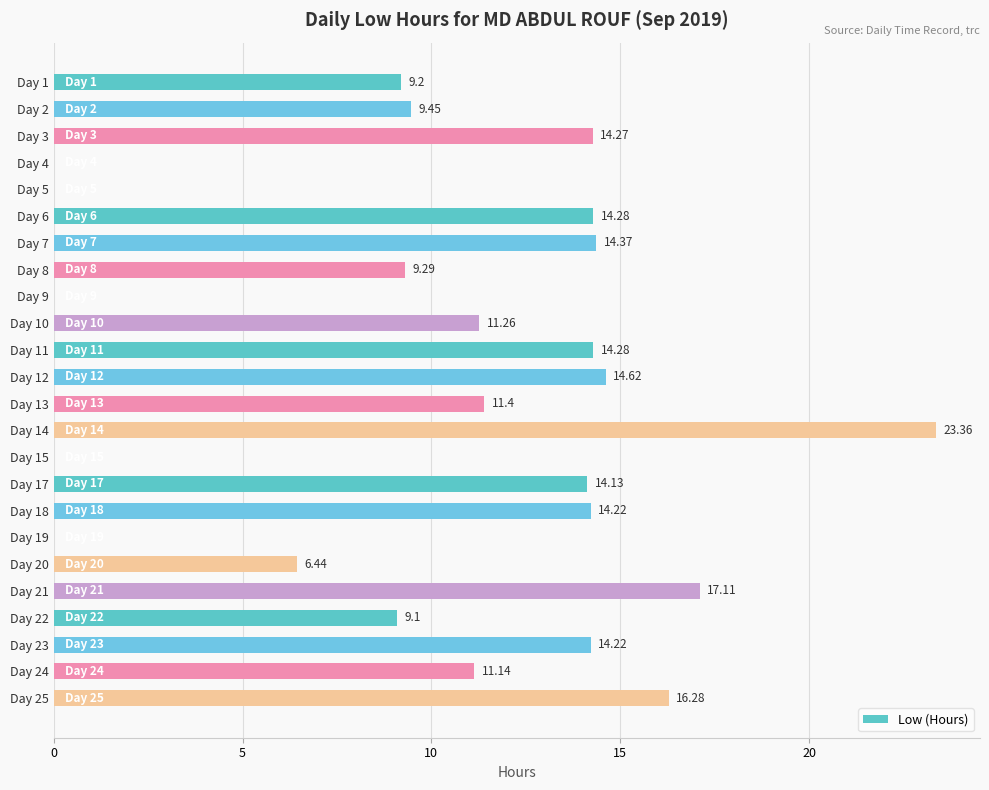

What is the sum of all values?

248.4